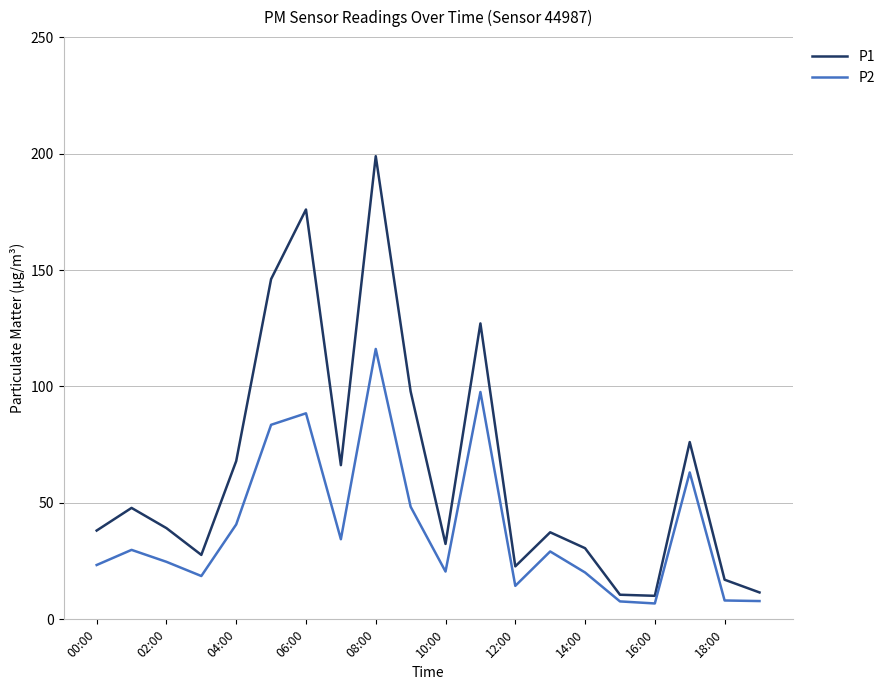

List the series in order of their peak value, lowest first.

P2, P1